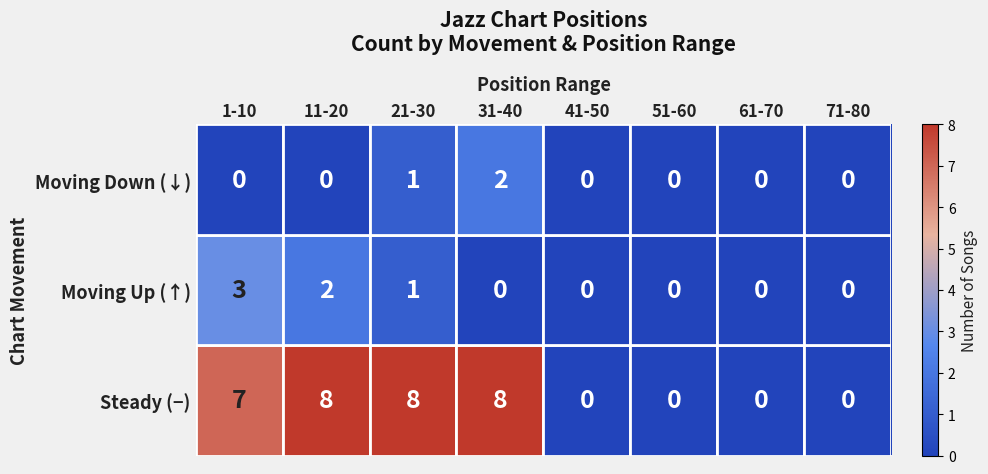

Is it true that Moving Down (↓) equals 0 at 71-80?

True